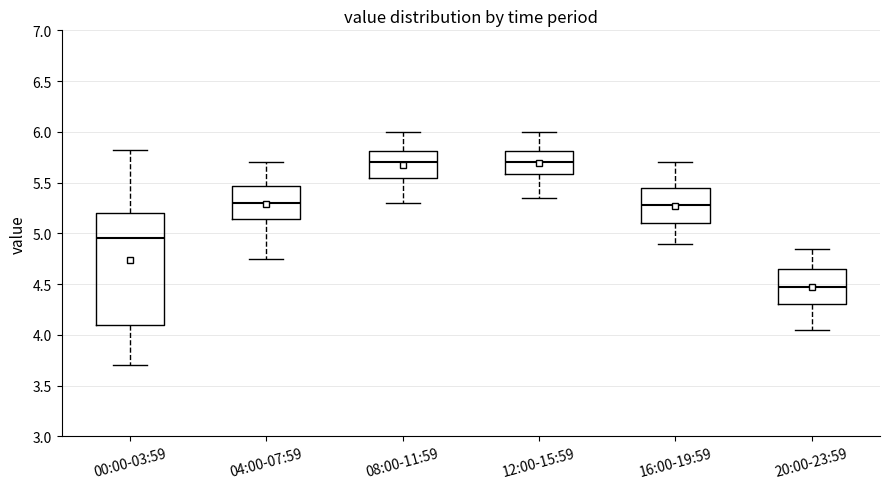

Where does the median line of the box for 12:00-15:59 sit on the y-axis? The values are not printed on the chart, so give them approximately, as read against the axis.

5.70